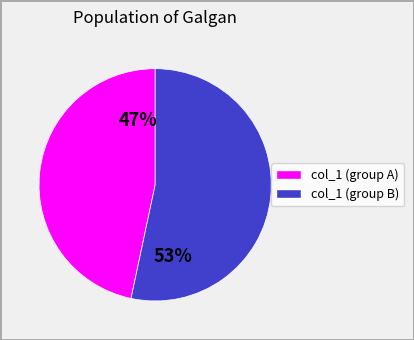

Does any single category account for the majority?

Yes